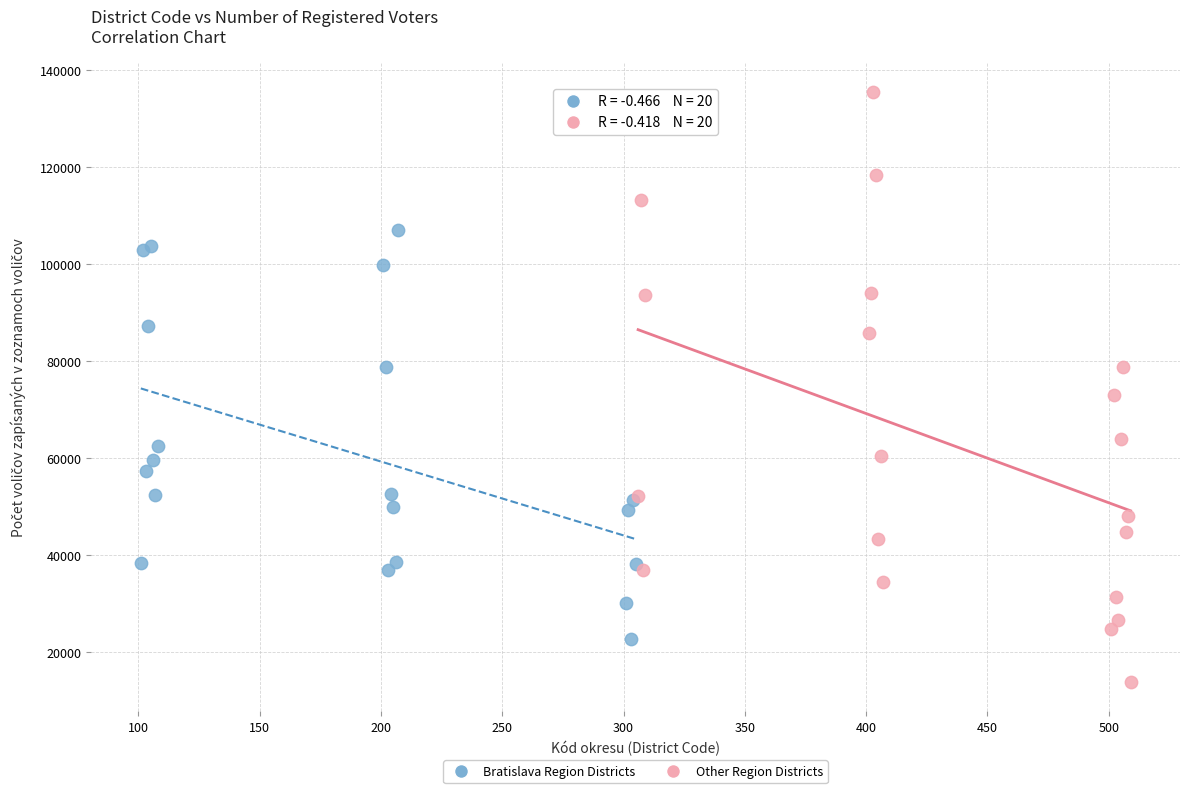

Which series contains the lowest Y value?

Other Region Districts